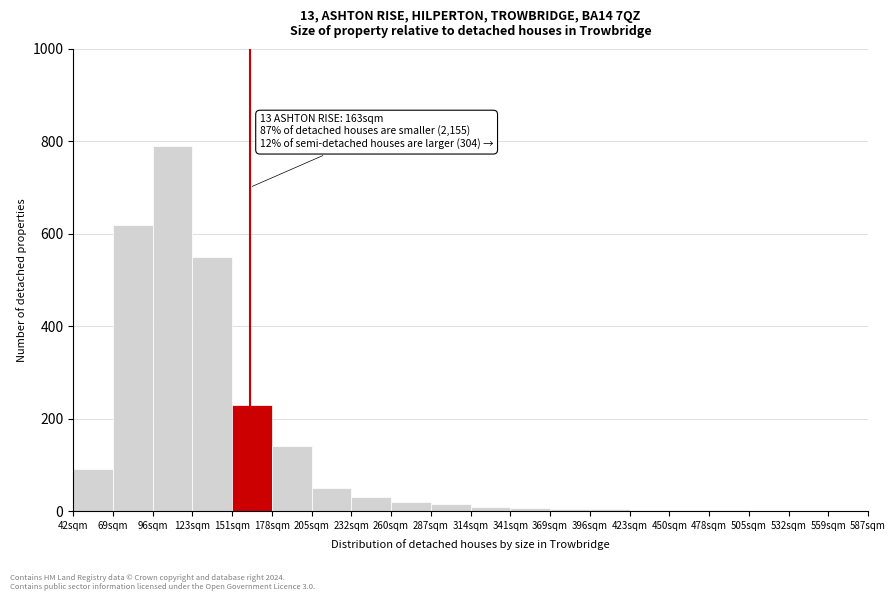

Which range on the x-axis has the tallest bar?

95 to 125